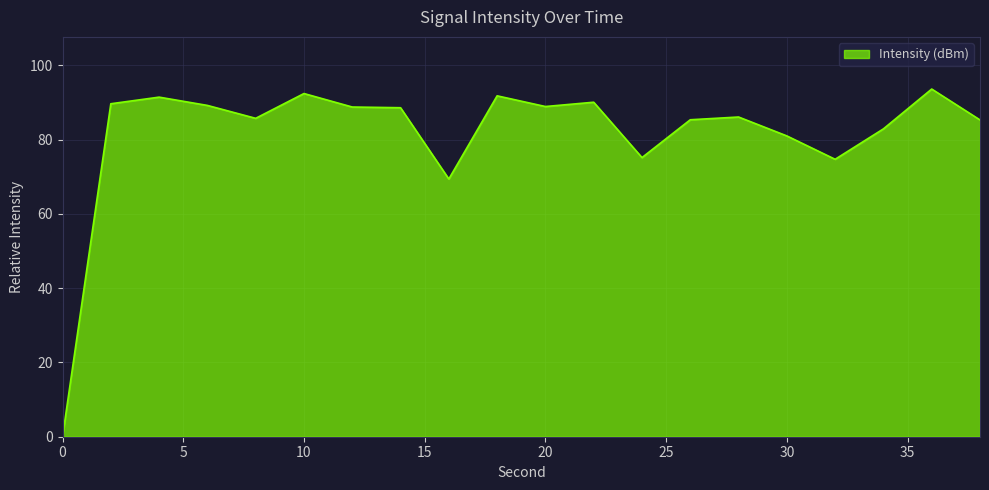

What is the difference between the maximum and minimum values?

93.6